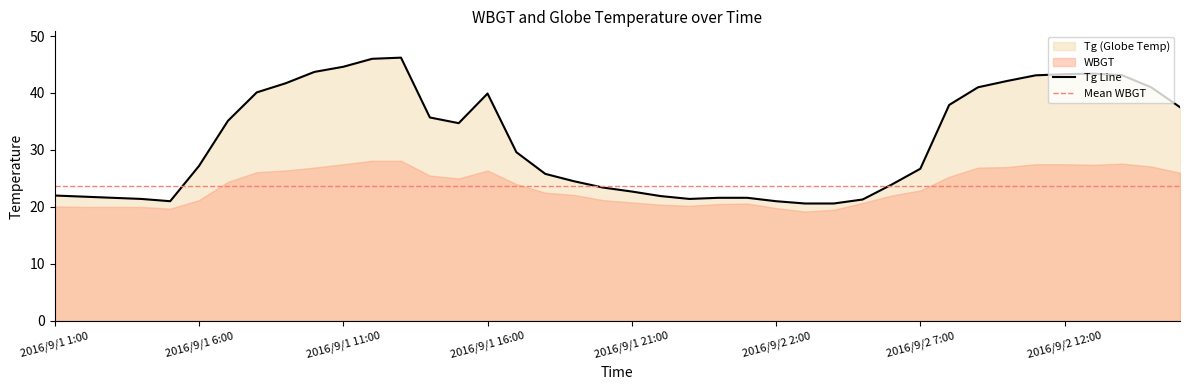

At which category does the data reach its first local valley?

2016/9/1 5:00